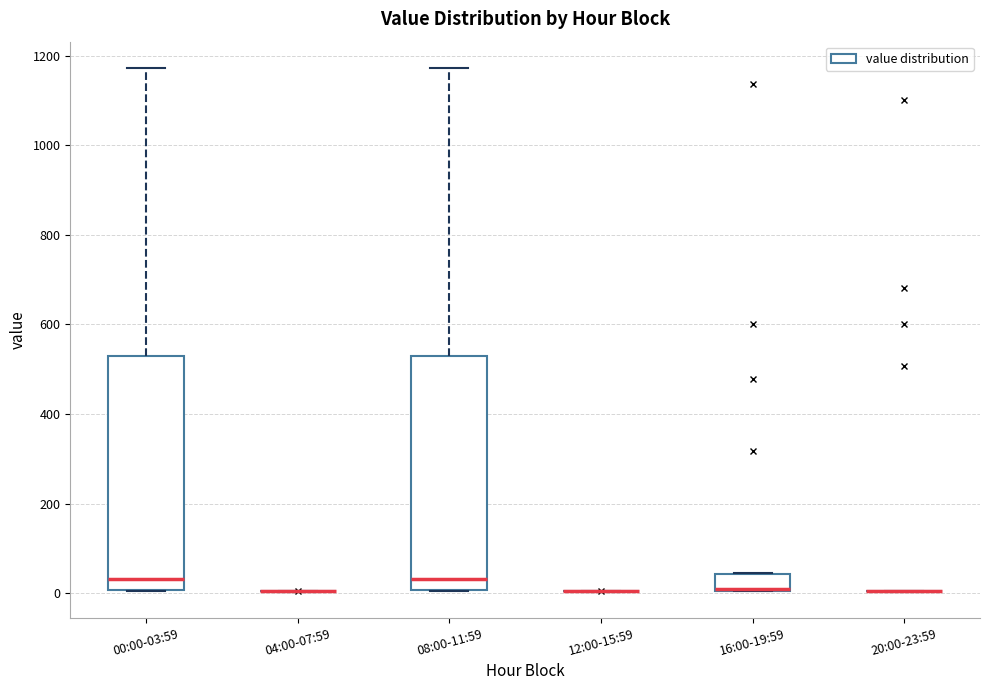

Reading left to right, read every box against the y-axis: the position of its median line, the range the box covers, and the ends of its whiskers. The values are not printed on the chart, so give them approximately, as read against the axis.

00:00-03:59: median 40, box 0 to 540, whiskers 0 to 1180
04:00-07:59: box collapsed to a line at 0, whiskers 0 to 0
08:00-11:59: median 40, box 0 to 540, whiskers 0 to 1180
12:00-15:59: box collapsed to a line at 0, whiskers 0 to 0
16:00-19:59: median 0 (drawn on the box's lower edge), box 0 to 40, whiskers 0 to 40
20:00-23:59: box collapsed to a line at 0, whiskers 0 to 0